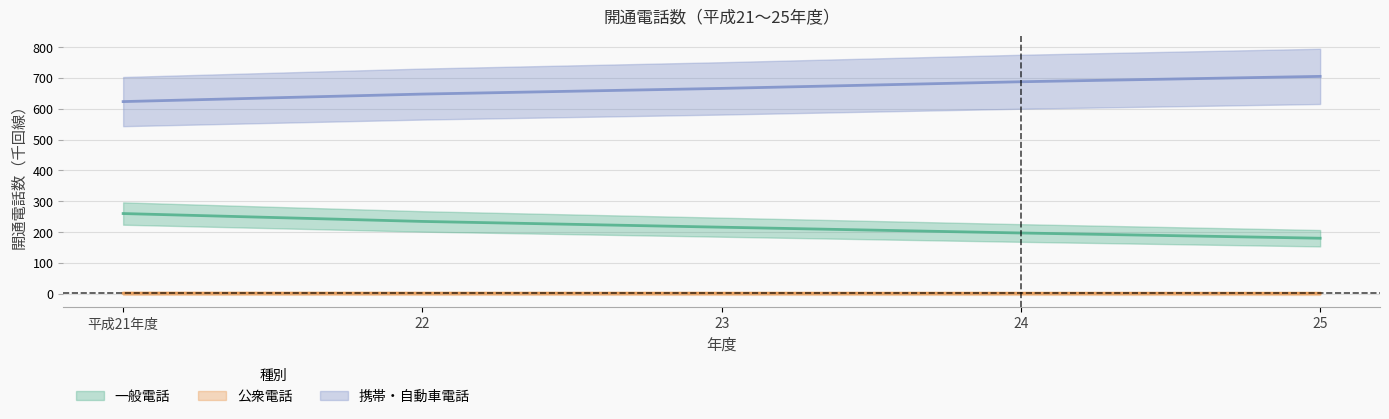

What is the label of the 1st point from the right?

25